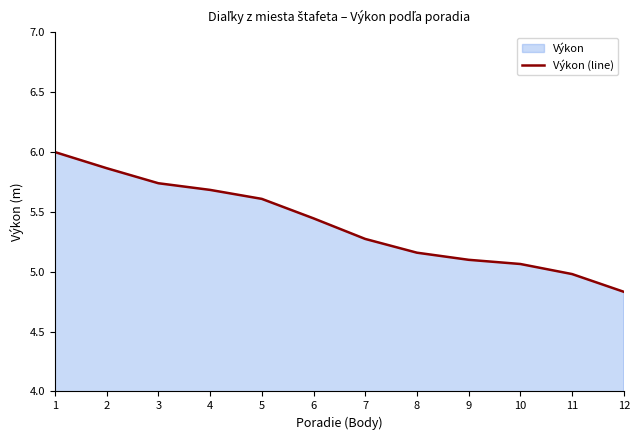

What is the difference between the second highest and second lowest values?

0.9